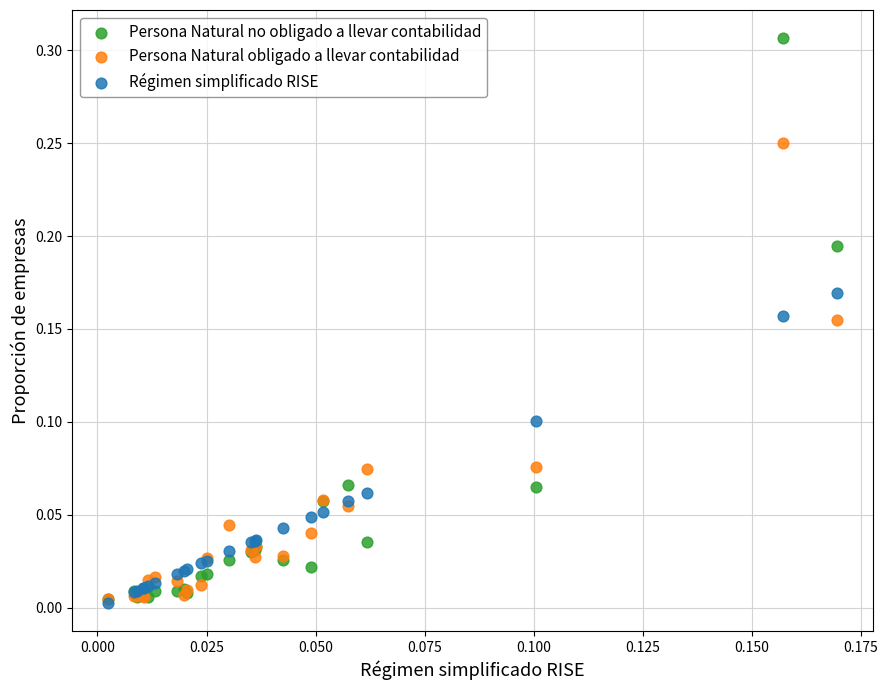

Which series has the largest Y range (max minus min)?

Persona Natural no obligado a llevar contabilidad